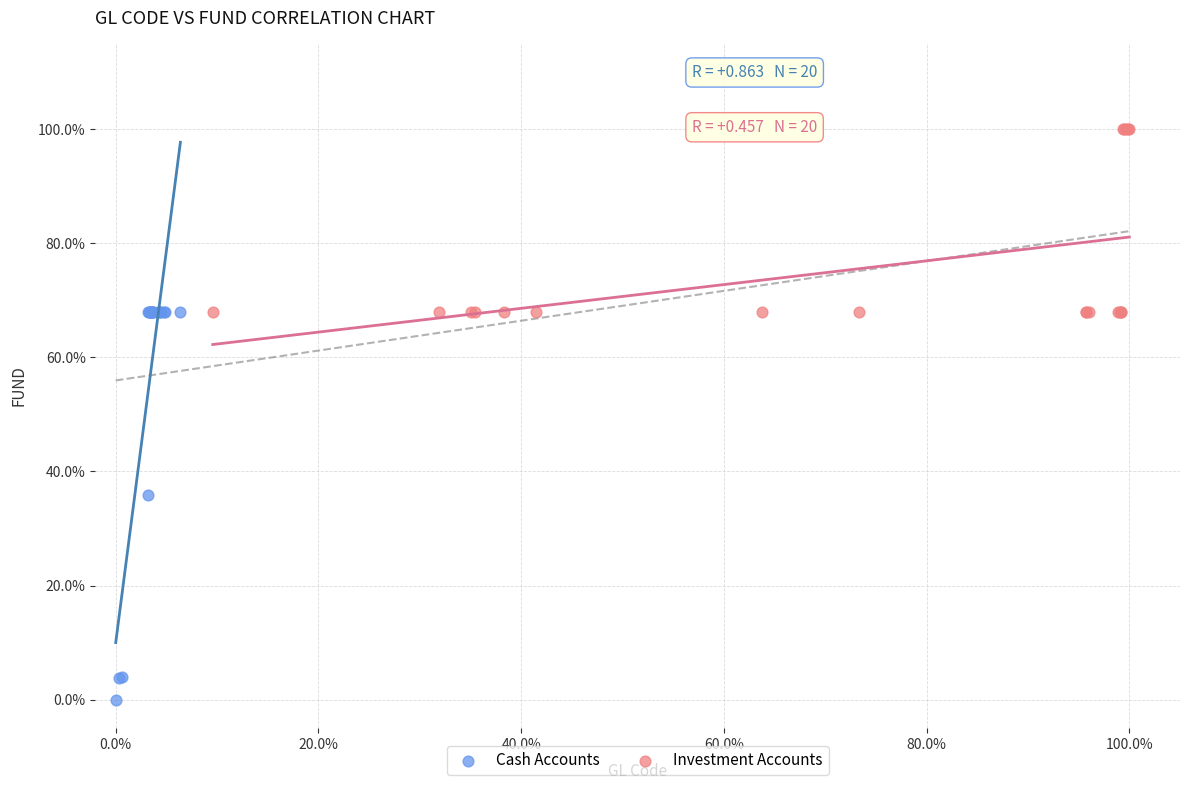

Which series reaches the maximum Y coordinate?

Investment Accounts